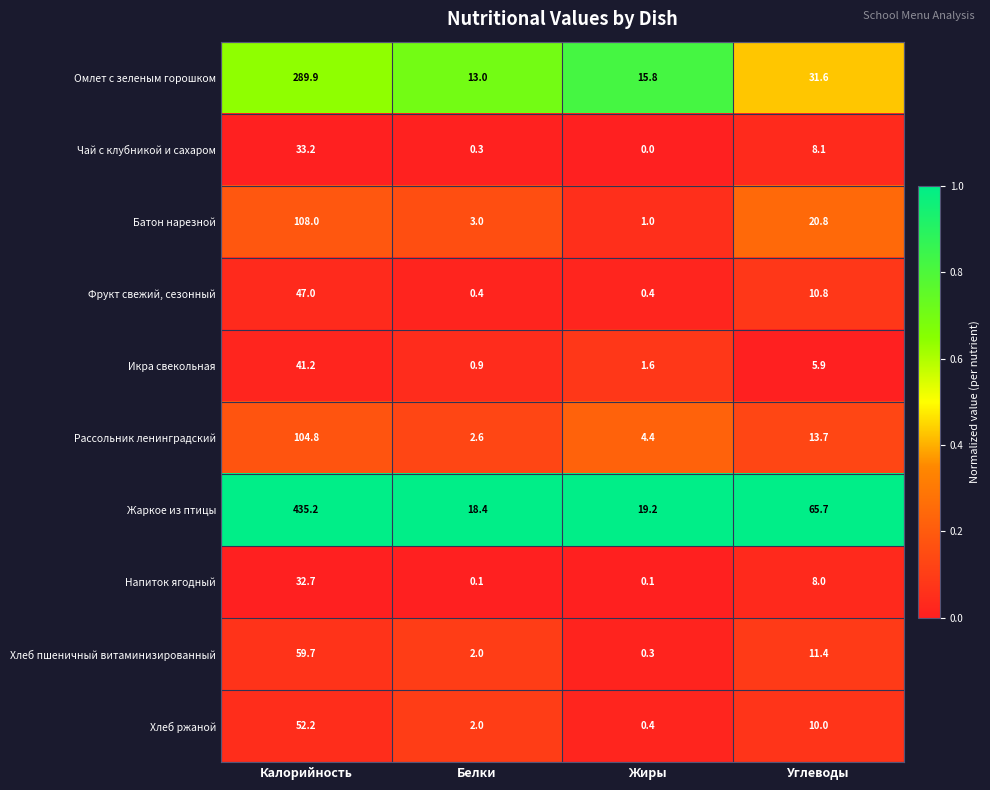

Which series has the largest total across all categories?

Жаркое из птицы